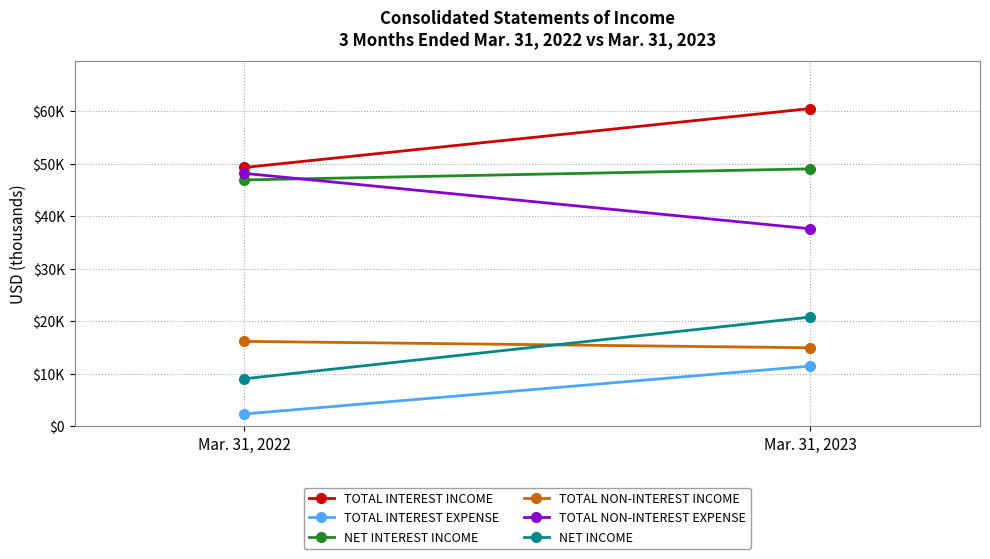

The TOTAL INTEREST INCOME series shows 13046 at Mar. 31, 2023. True or false?

False